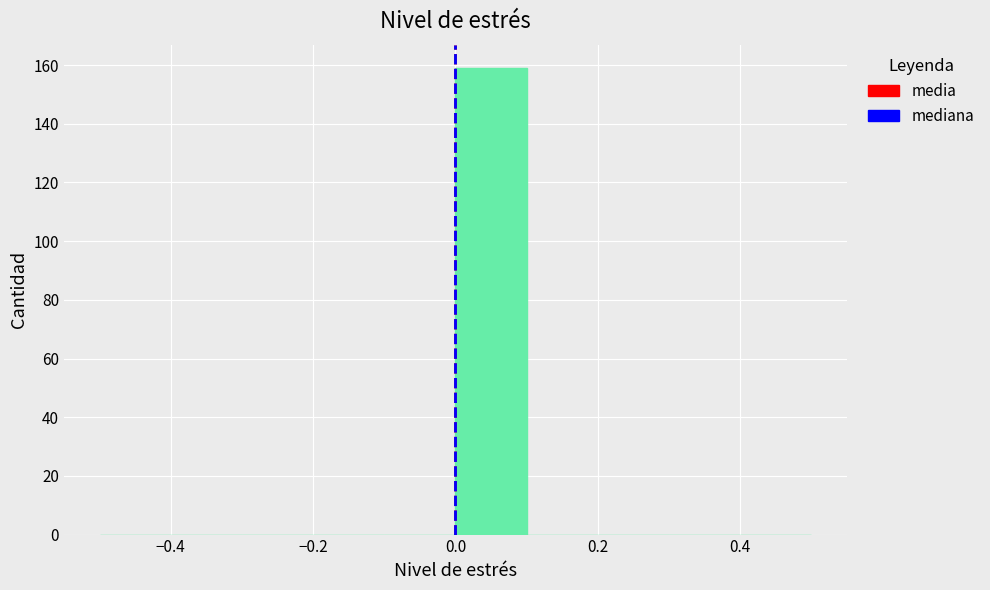

Which range on the x-axis has the tallest bar?

0.0 to 0.1